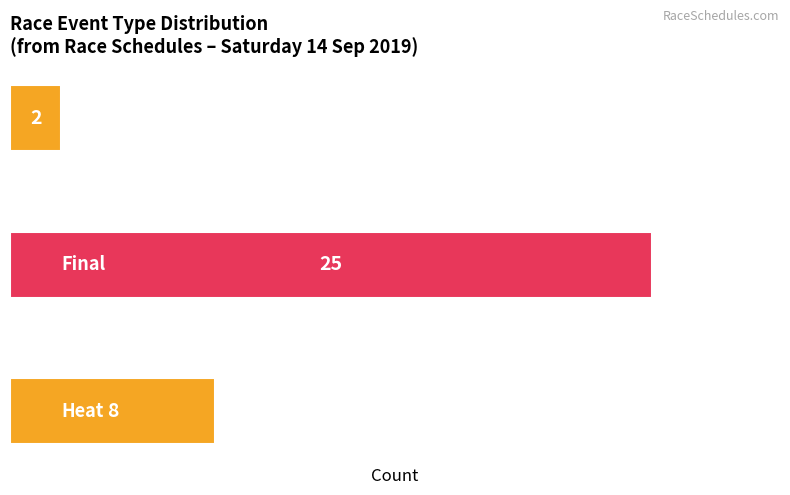

Does the chart contain stacked bars?

No